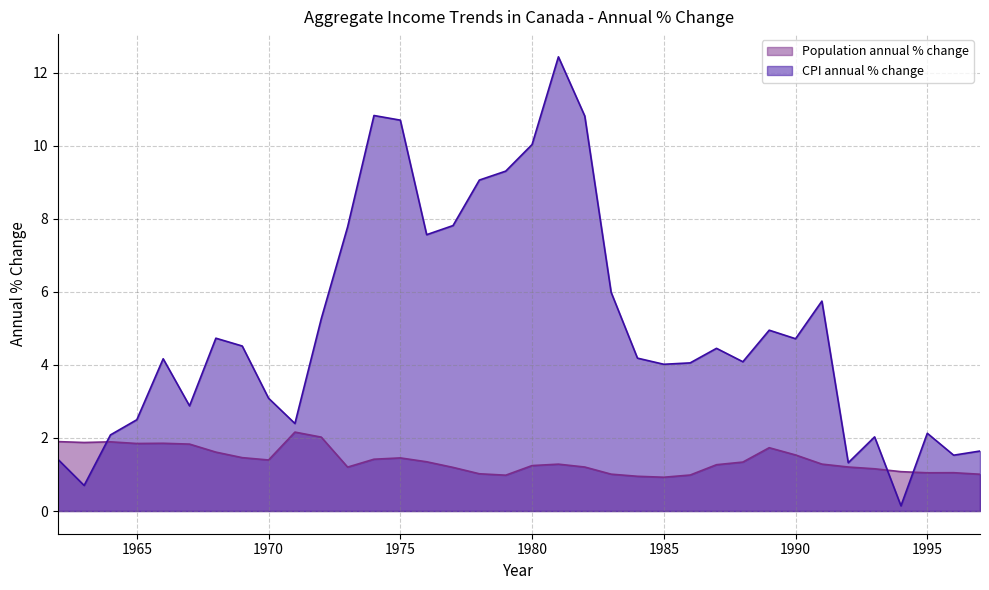

What is the smallest value displayed?

0.1